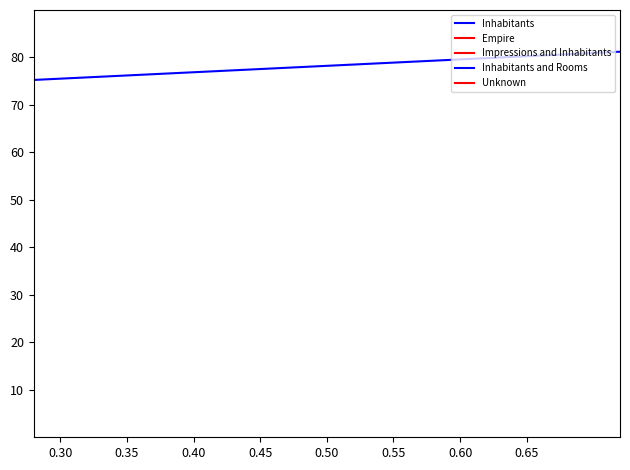

At which label is the value closest to 45?

0.40